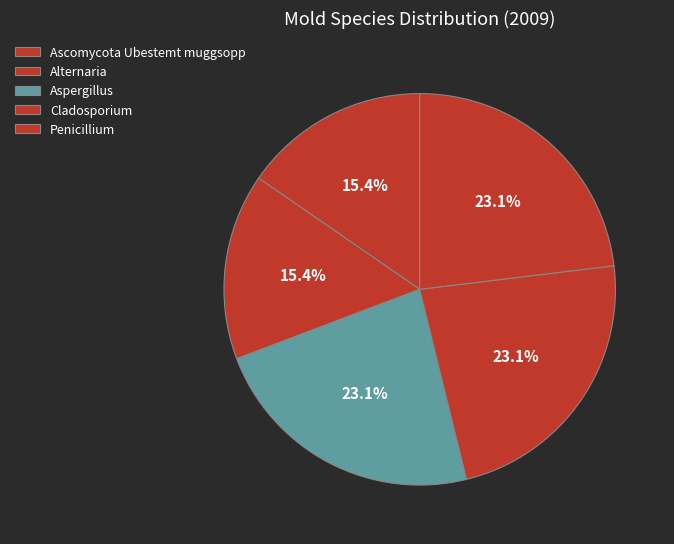

Rank the categories by value from highest to lowest.

Aspergillus, Cladosporium, Penicillium, Ascomycota Ubestemt muggsopp, Alternaria